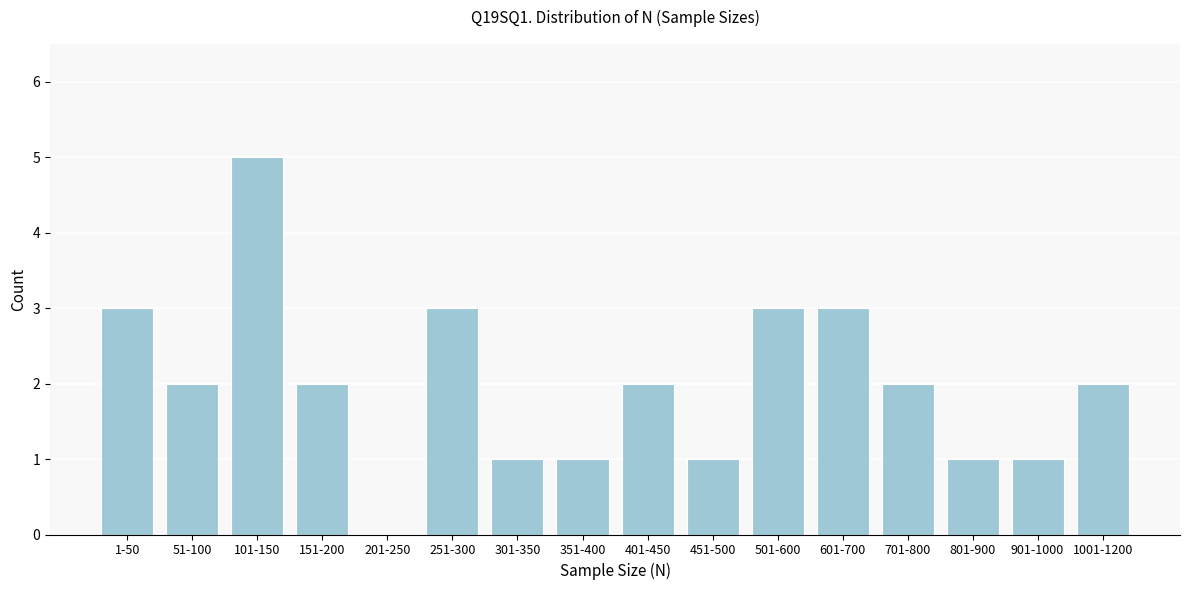

Reading right to left, transcribe all the data shown in this chart.

1001-1200=2	901-1000=1	801-900=1	701-800=2	601-700=3	501-600=3	451-500=1	401-450=2	351-400=1	301-350=1	251-300=3	201-250=0	151-200=2	101-150=5	51-100=2	1-50=3